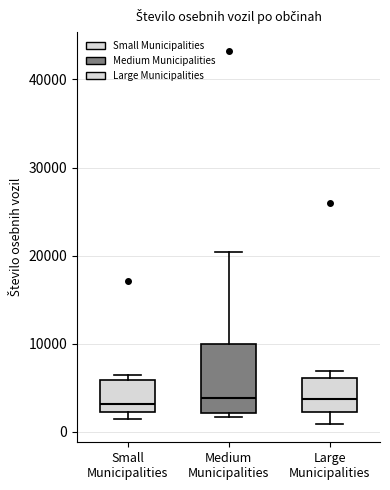

Where is the upper edge of the box for Medium Municipalities on the y-axis? The values are not printed on the chart, so give them approximately, as read against the axis.

10000